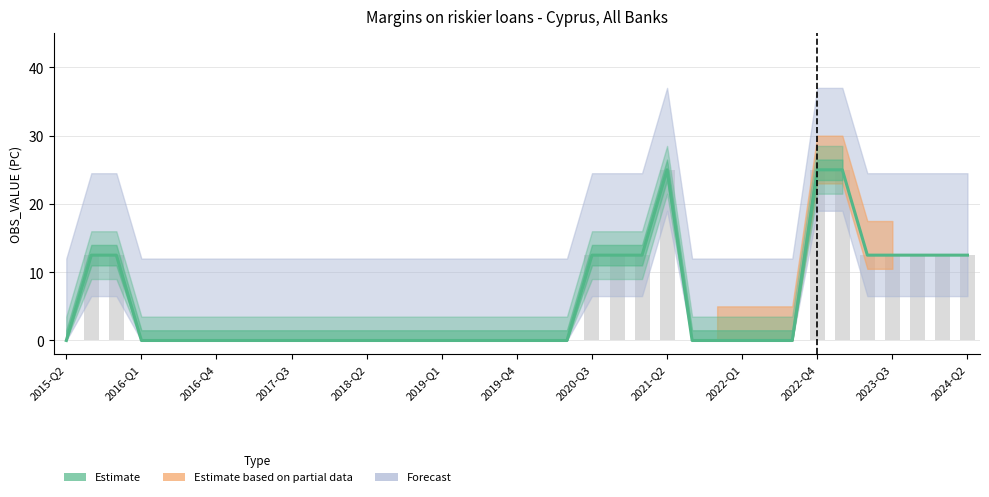

How many values are above zero?

13